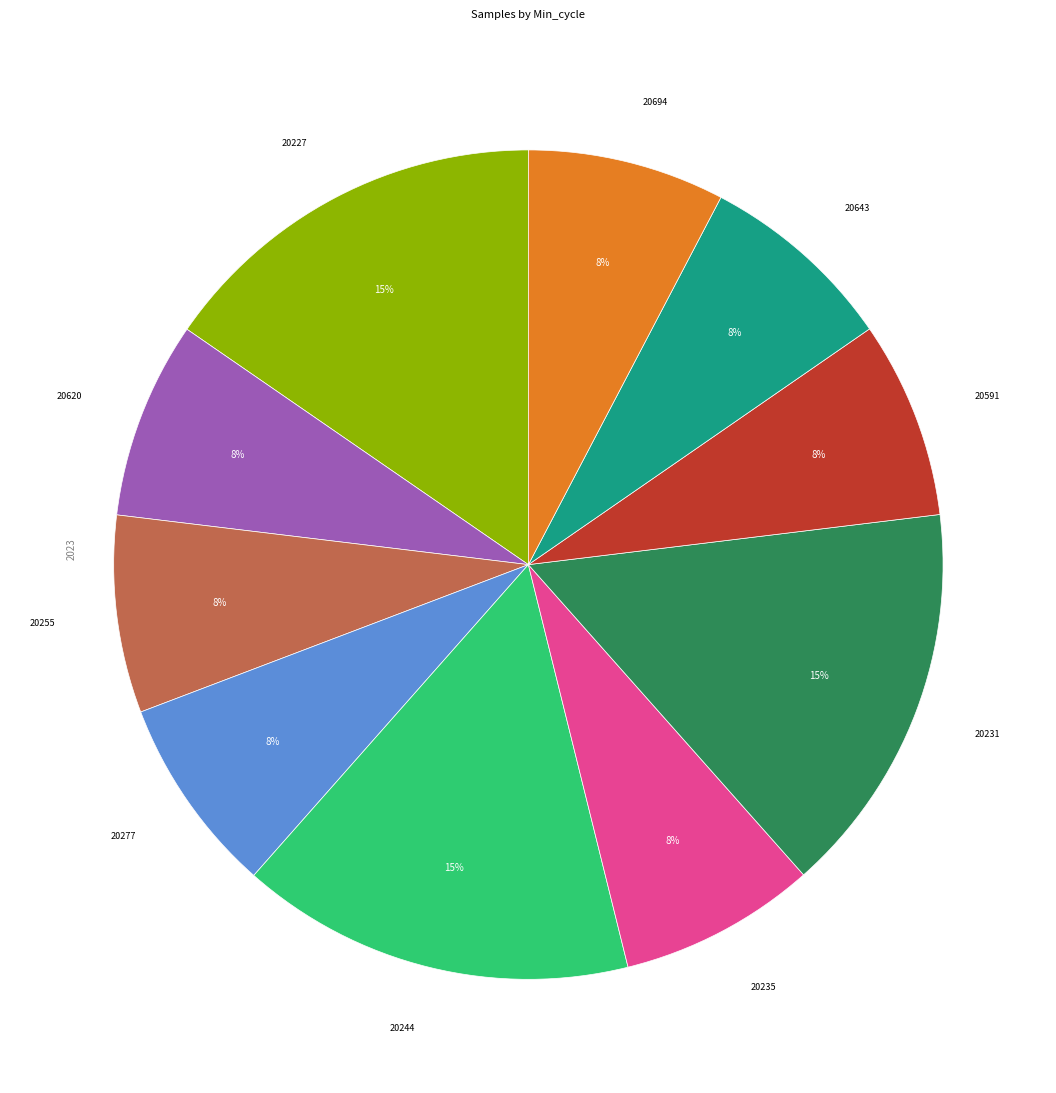

What percentage is the 20231 slice, to the nearest percent?

15%